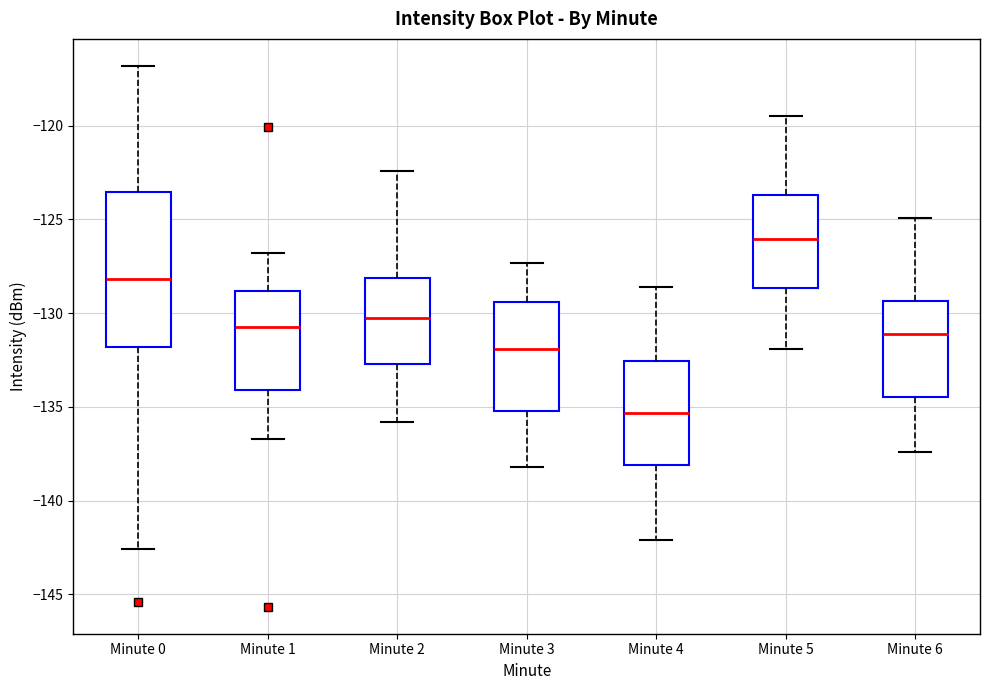

Reading left to right, read every box against the y-axis: the position of its median line, the range the box covers, and the ends of its whiskers. The values are not printed on the chart, so give them approximately, as read against the axis.

Minute 0: median -128.0, box -132.0 to -123.5, whiskers -142.5 to -117.0
Minute 1: median -130.5, box -134.0 to -129.0, whiskers -136.5 to -127.0
Minute 2: median -130.0, box -132.5 to -128.0, whiskers -136.0 to -122.5
Minute 3: median -132.0, box -135.0 to -129.5, whiskers -138.0 to -127.5
Minute 4: median -135.5, box -138.0 to -132.5, whiskers -142.0 to -128.5
Minute 5: median -126.0, box -128.5 to -123.5, whiskers -132.0 to -119.5
Minute 6: median -131.0, box -134.5 to -129.5, whiskers -137.5 to -125.0